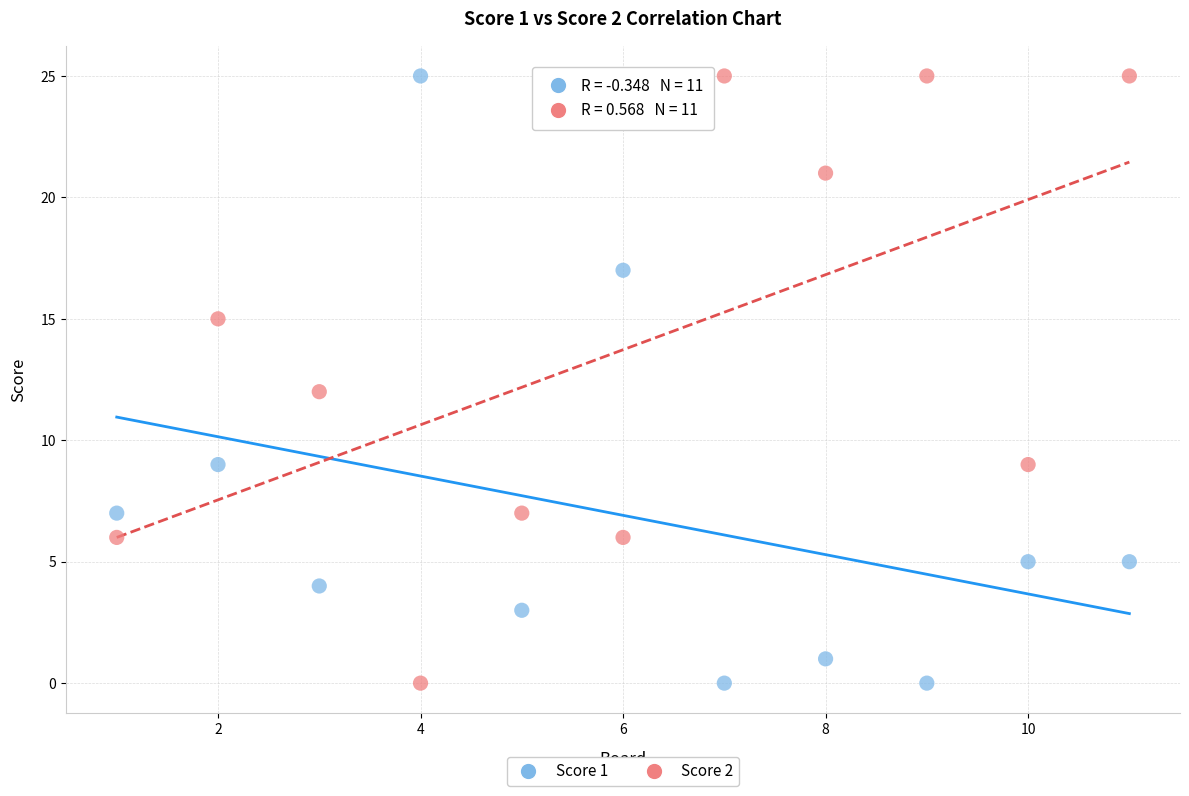

What is the X range (max minus min) for the scatter plot?

10